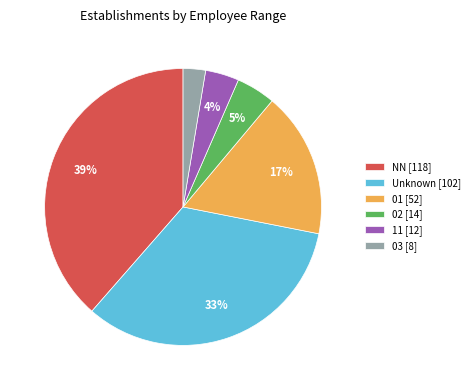

What is the smallest slice in the pie chart?

03 [8]